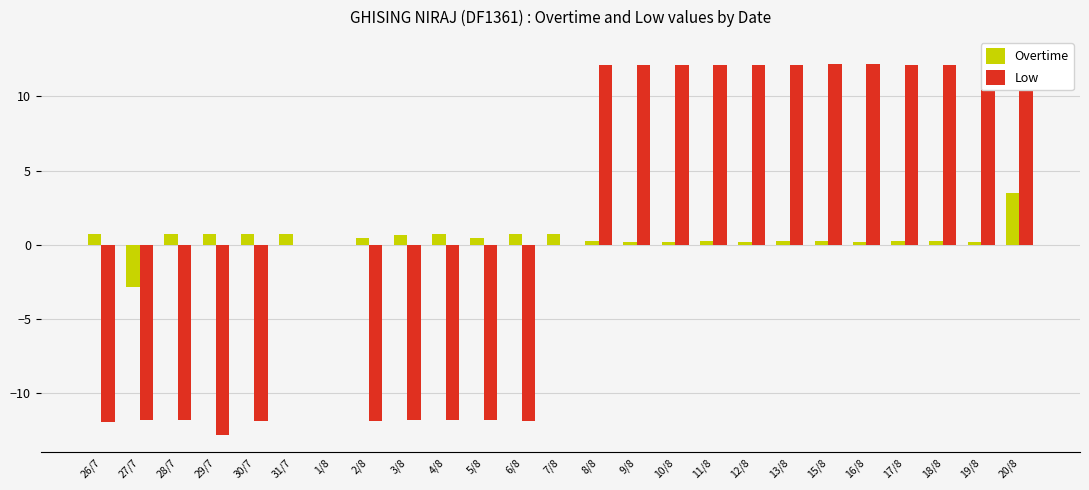

Reading left to right, what are all the values shown in this chart?

Overtime: 26/7=0.7	27/7=-2.9	28/7=0.7	29/7=0.7	30/7=0.7	31/7=0.7	1/8=0.0	2/8=0.5	3/8=0.7	4/8=0.7	5/8=0.5	6/8=0.7	7/8=0.7	8/8=0.2	9/8=0.2	10/8=0.2	11/8=0.2	12/8=0.2	13/8=0.2	15/8=0.2	16/8=0.2	17/8=0.2	18/8=0.2	19/8=0.2	20/8=3.5
Low: 26/7=-11.9	27/7=-11.8	28/7=-11.8	29/7=-12.8	30/7=-11.9	31/7=0.0	1/8=0.0	2/8=-11.9	3/8=-11.8	4/8=-11.8	5/8=-11.8	6/8=-11.8	7/8=0.0	8/8=12.1	9/8=12.1	10/8=12.1	11/8=12.1	12/8=12.1	13/8=12.1	15/8=12.2	16/8=12.2	17/8=12.1	18/8=12.2	19/8=12.2	20/8=12.2